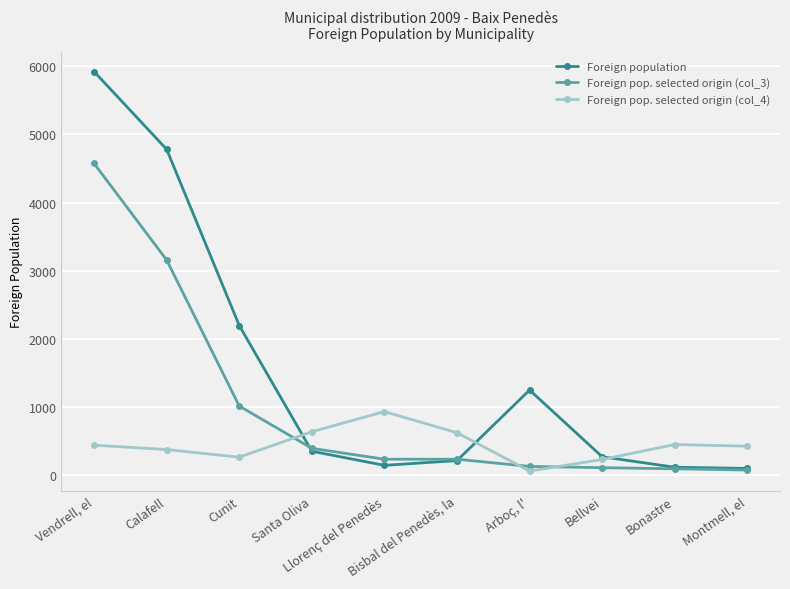

What is the approximate value of Foreign pop. selected origin (col_4) at Cunit?

260